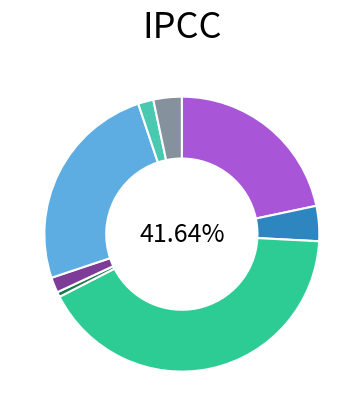

Does 行政事业单位医疗 represent more than half of the total?

No